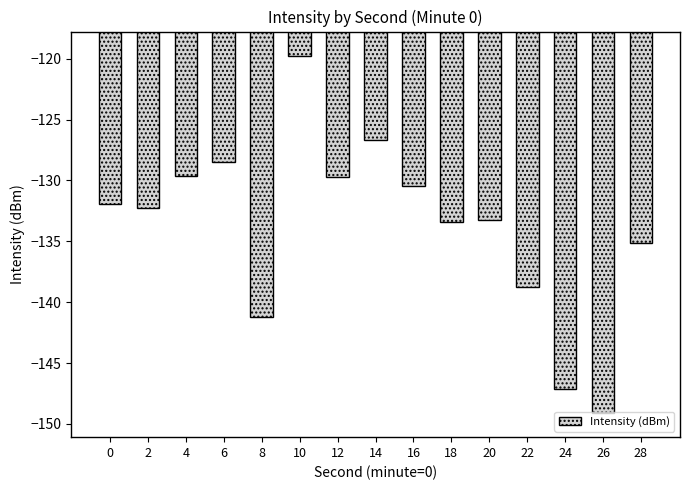

Which label corresponds to the smallest value in the chart?

26